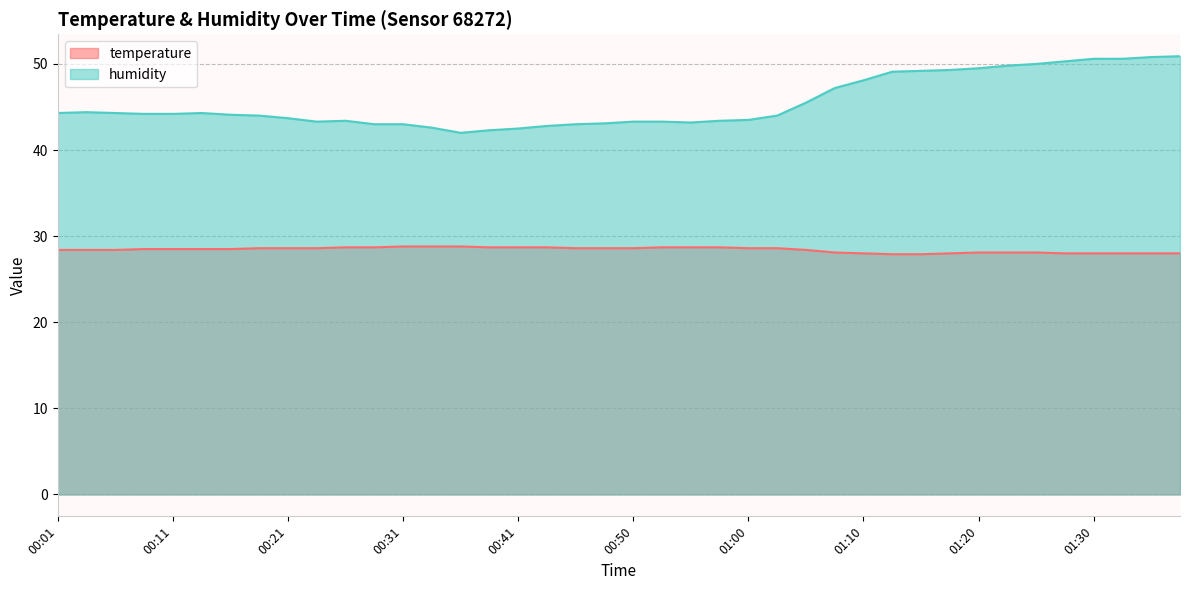

Rank the series by their average value, from lowest to highest.

temperature, humidity